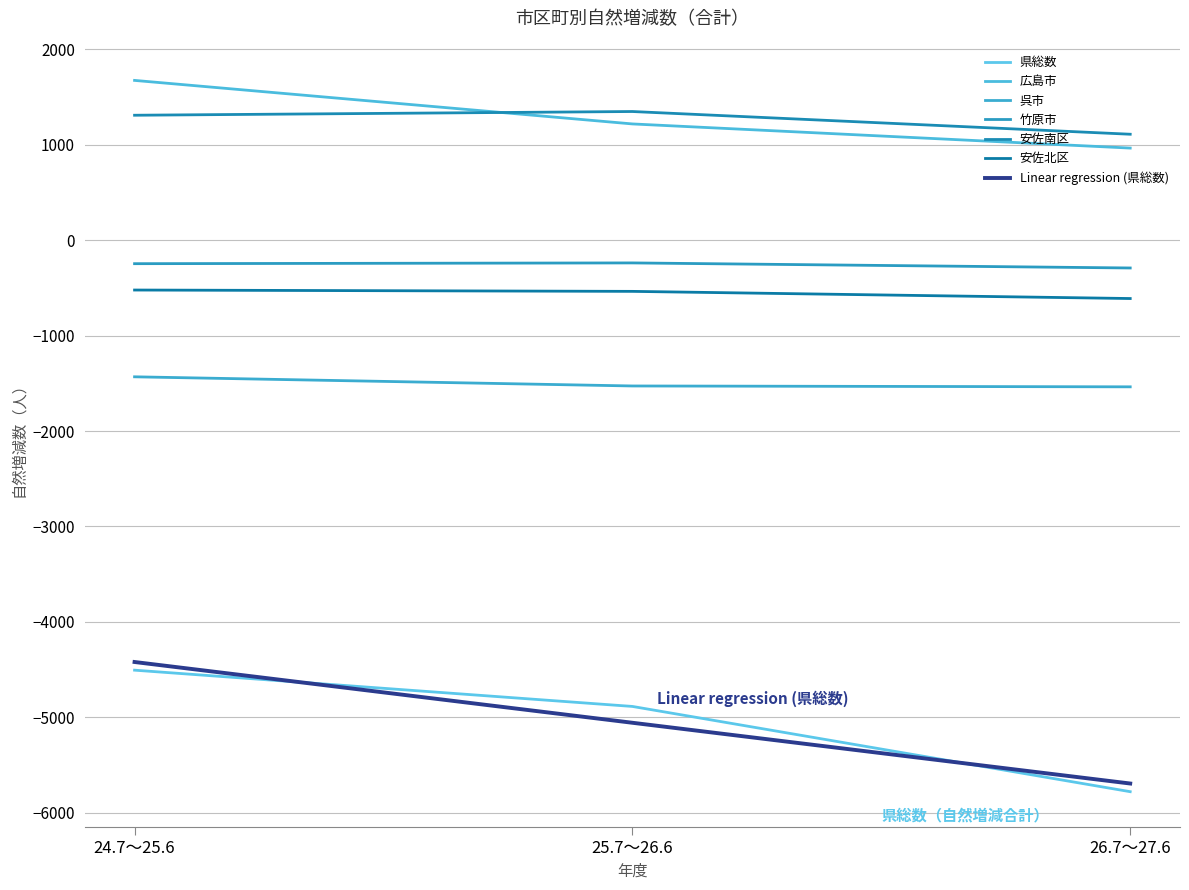

How many lines are shown in the chart?

7